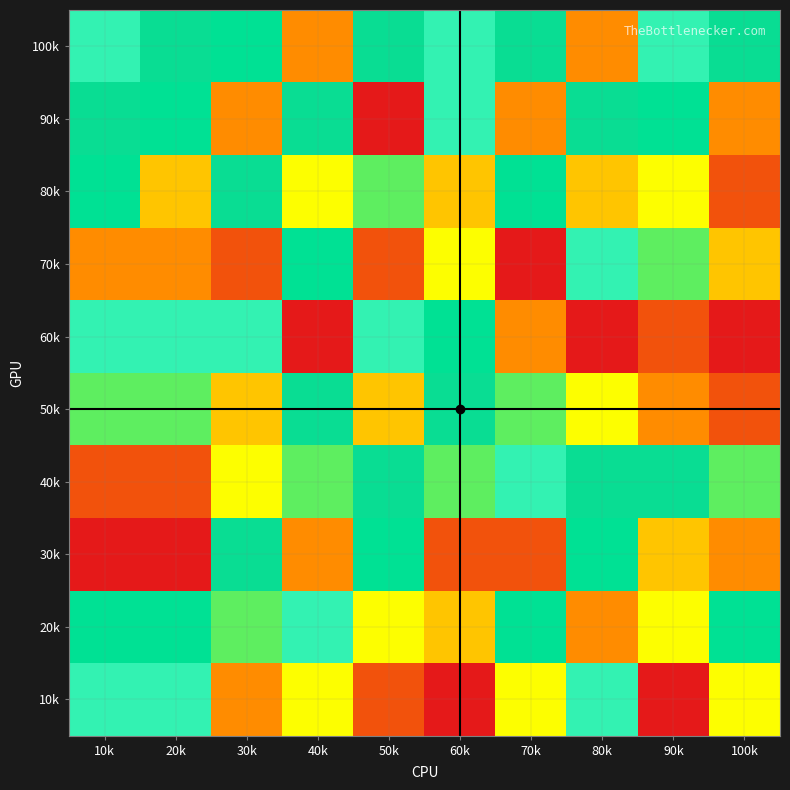

Reading left to right, list all the values displayed in this chart.

100k: 10k=9	20k=8	30k=7	40k=3	50k=8	60k=9	70k=8	80k=3	90k=9	100k=8
90k: 10k=8	20k=7	30k=3	40k=8	50k=1	60k=9	70k=3	80k=8	90k=7	100k=3
80k: 10k=7	20k=4	30k=8	40k=5	50k=6	60k=4	70k=7	80k=4	90k=5	100k=2
70k: 10k=3	20k=3	30k=2	40k=7	50k=2	60k=5	70k=1	80k=9	90k=6	100k=4
60k: 10k=9	20k=9	30k=9	40k=1	50k=9	60k=7	70k=3	80k=1	90k=2	100k=1
50k: 10k=6	20k=6	30k=4	40k=8	50k=4	60k=8	70k=6	80k=5	90k=3	100k=2
40k: 10k=2	20k=2	30k=5	40k=6	50k=8	60k=6	70k=9	80k=8	90k=8	100k=6
30k: 10k=1	20k=1	30k=8	40k=3	50k=7	60k=2	70k=2	80k=7	90k=4	100k=3
20k: 10k=7	20k=7	30k=6	40k=9	50k=5	60k=4	70k=7	80k=3	90k=5	100k=7
10k: 10k=9	20k=9	30k=3	40k=5	50k=2	60k=1	70k=5	80k=9	90k=1	100k=5